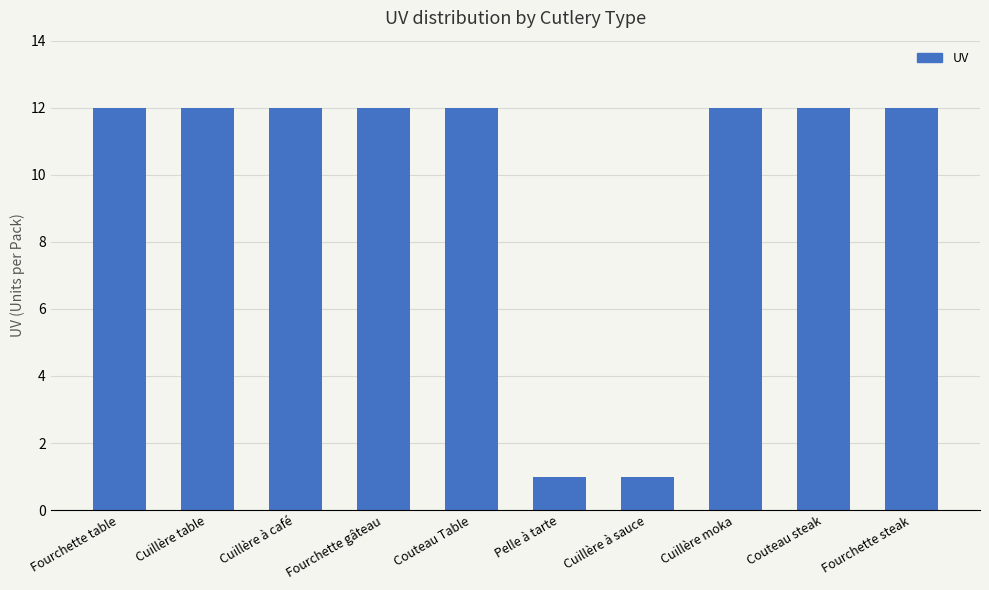

What is the greatest value displayed?

12